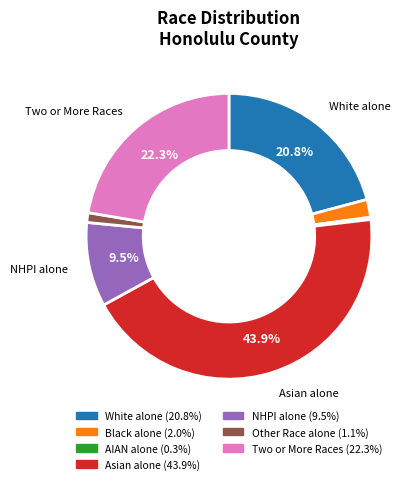

Does any single category account for the majority?

No